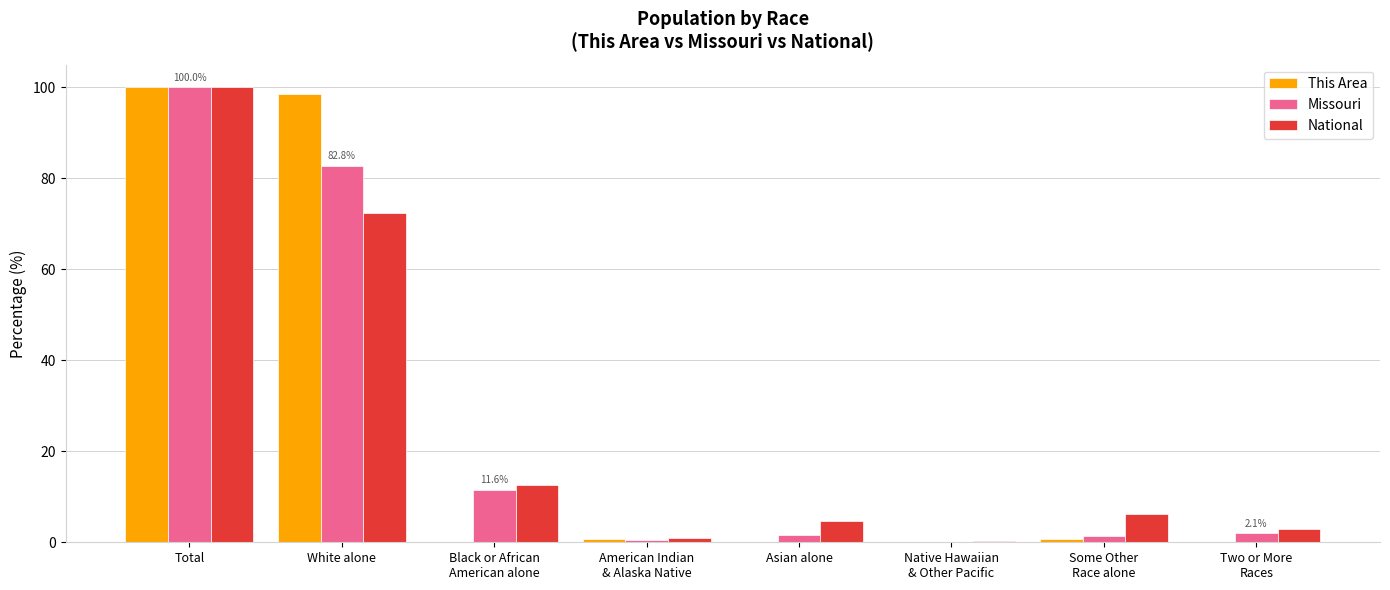

What are all the series names shown in the legend?

This Area, Missouri, National